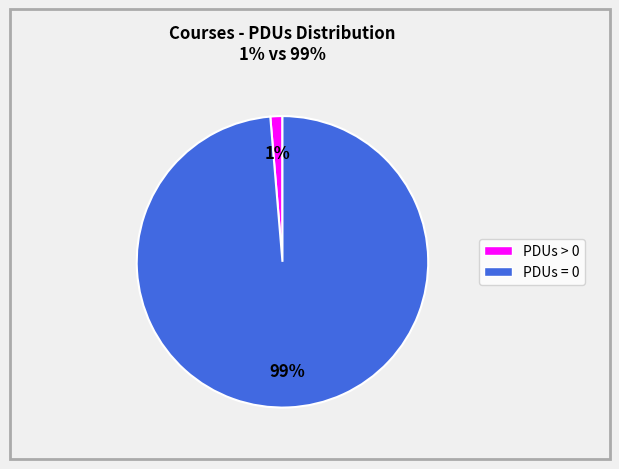

Do PDUs = 0 and PDUs > 0 together represent more than half of the pie?

Yes